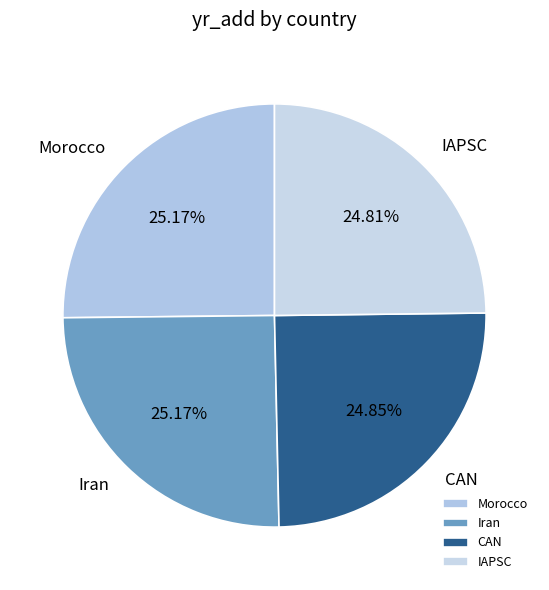

To the nearest percent, what portion does CAN represent?

25%